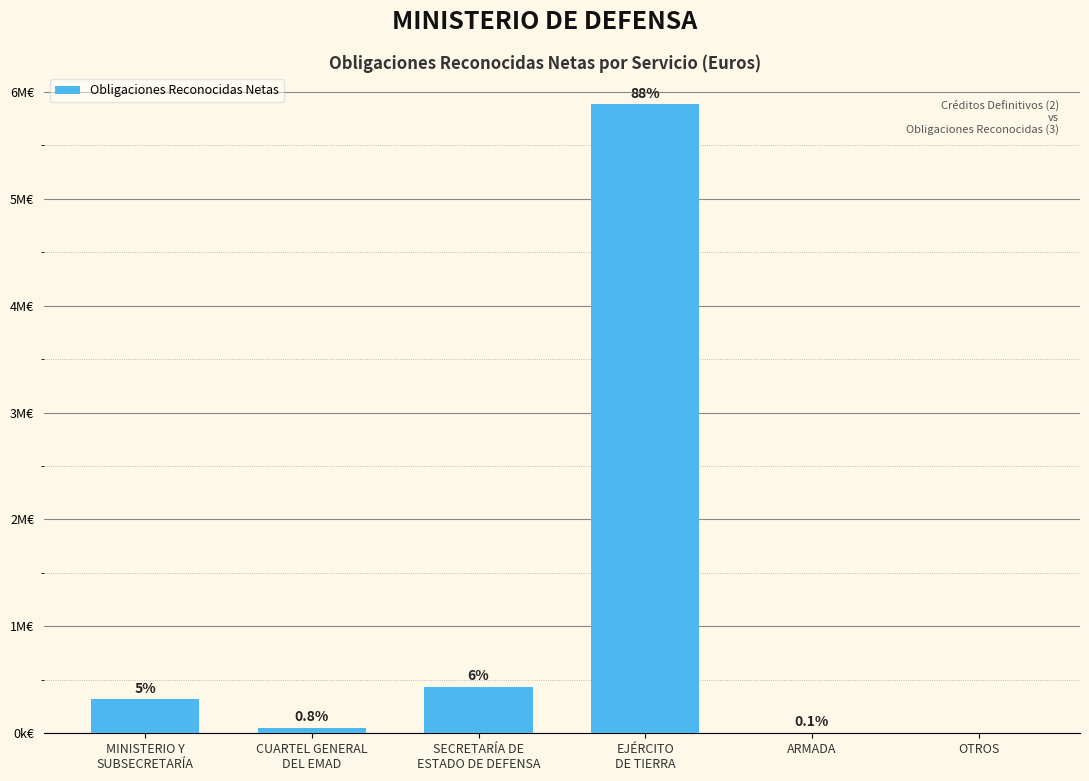

What is the label of the 6th bar from the left?

OTROS